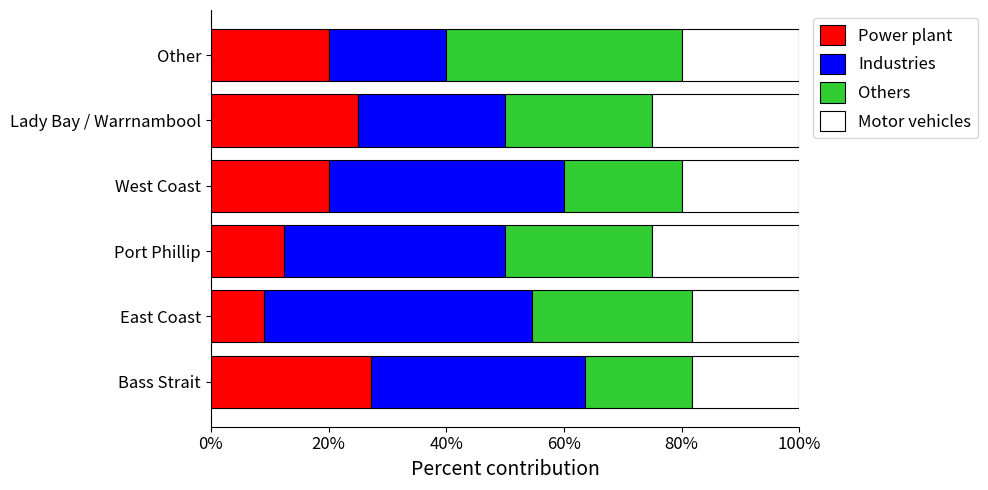

Is it true that Power plant equals 6.8 at Port Phillip?

False